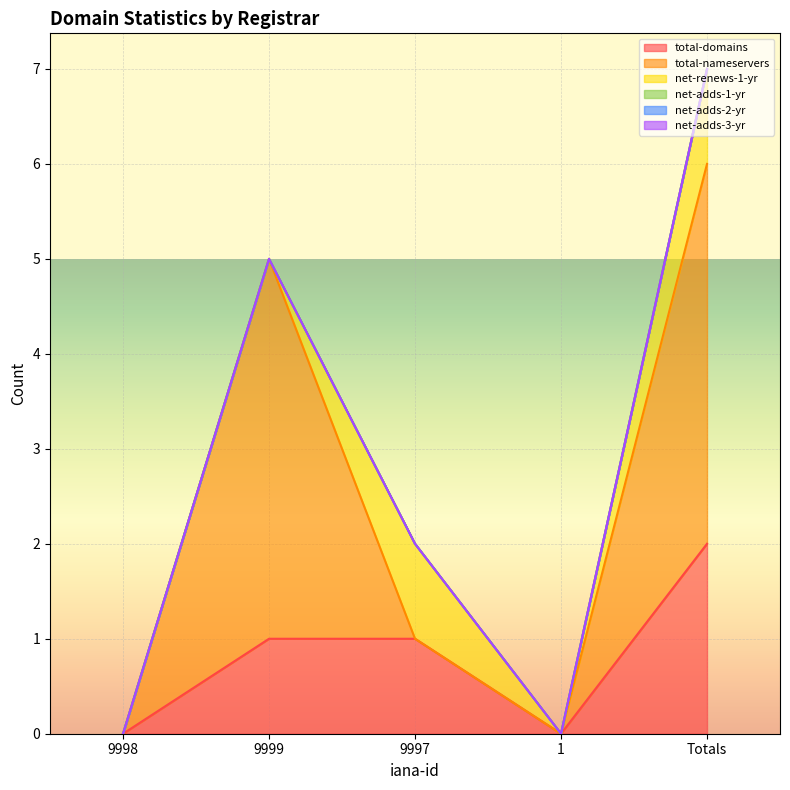

True or false: net-renews-1-yr has a value of -1 at 9999.

False